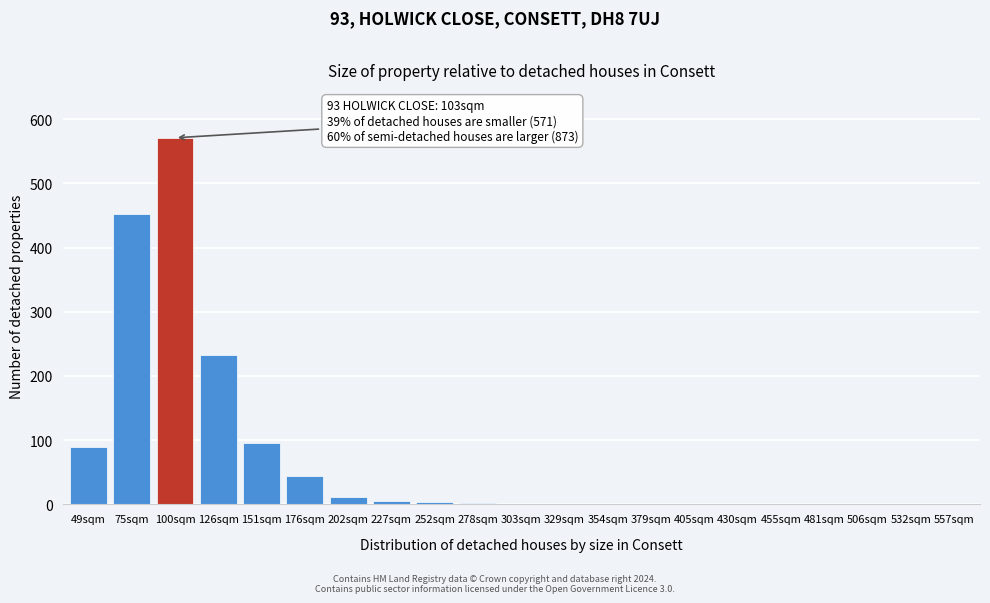

The chart shows a value of 296 at 481sqm. True or false?

False